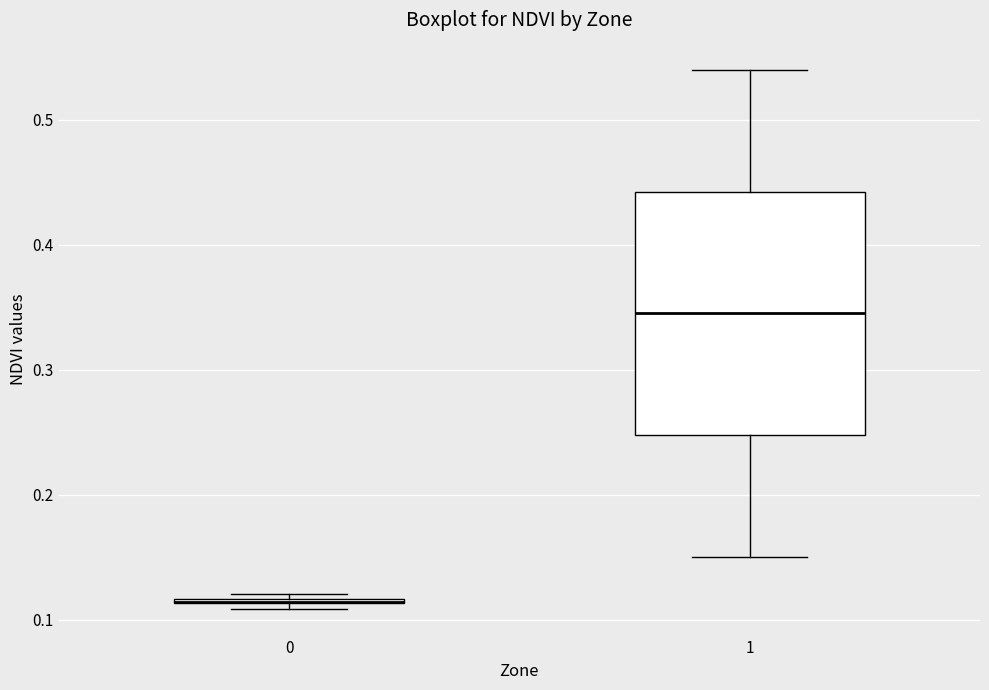

Where does the upper whisker of the box at x = 1 end on the y-axis? The values are not printed on the chart, so give them approximately, as read against the axis.

0.54